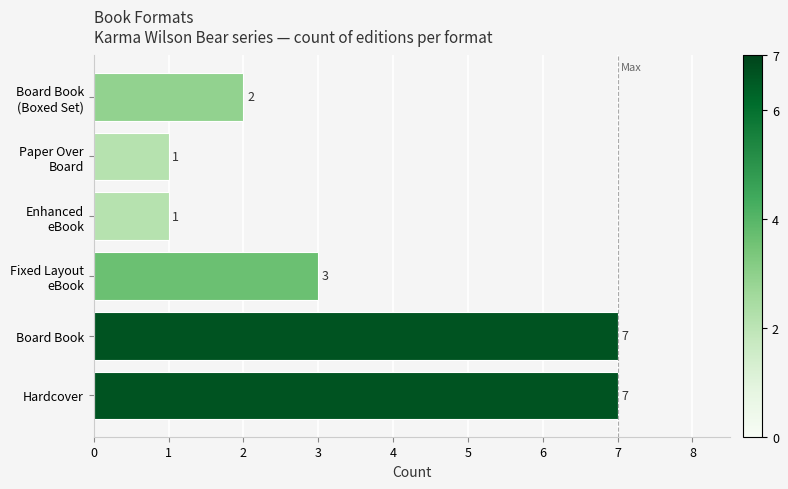

How many values are between 1 and 7?

6